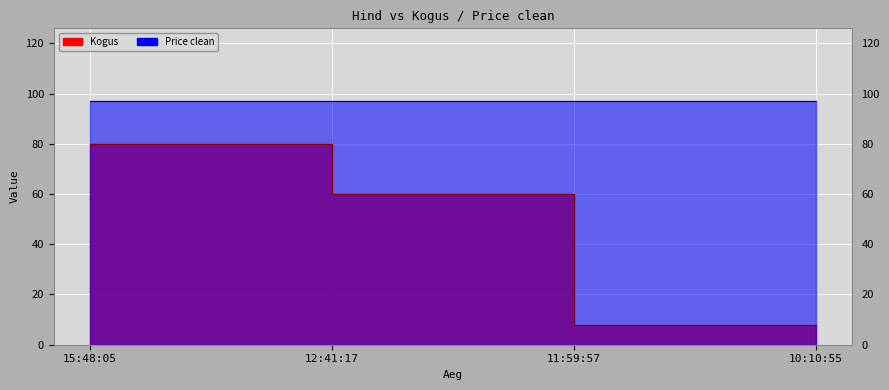

True or false: the data shows 90 at 12:41:17.

False